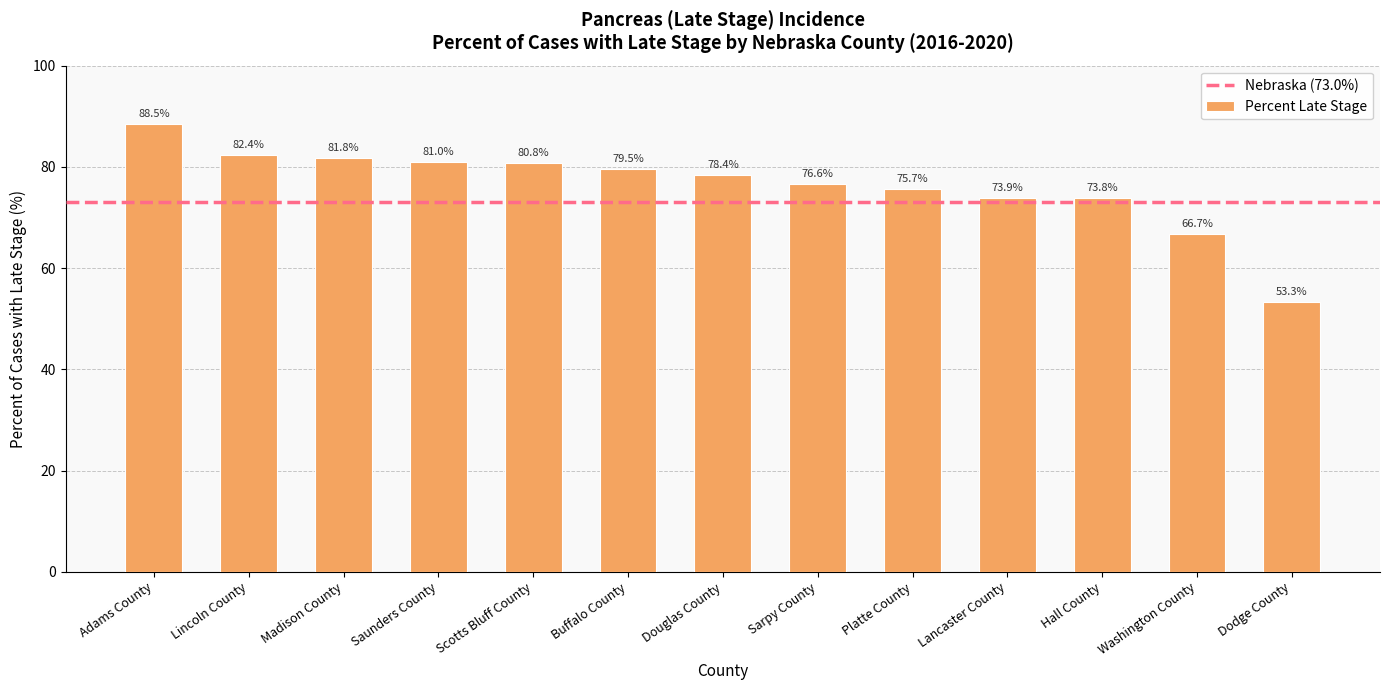

What is the change in value from Scotts Bluff County to Platte County?

-5.1